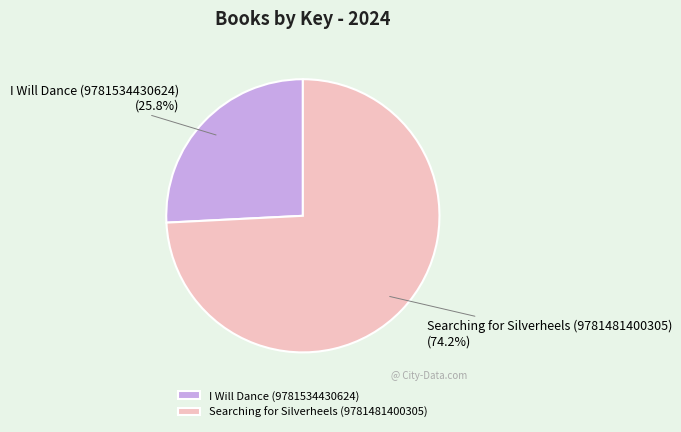

Which has a higher value, Searching for Silverheels (9781481400305) or I Will Dance (9781534430624)?

Searching for Silverheels (9781481400305)